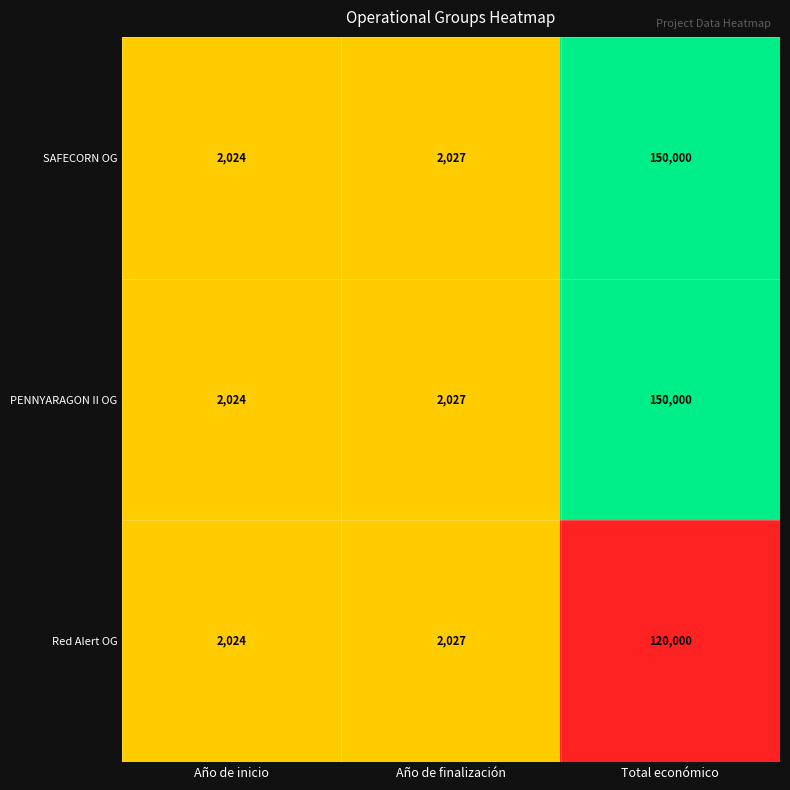

What is the difference between the maximum and second lowest values in the PENNYARAGON II OG series?

147973